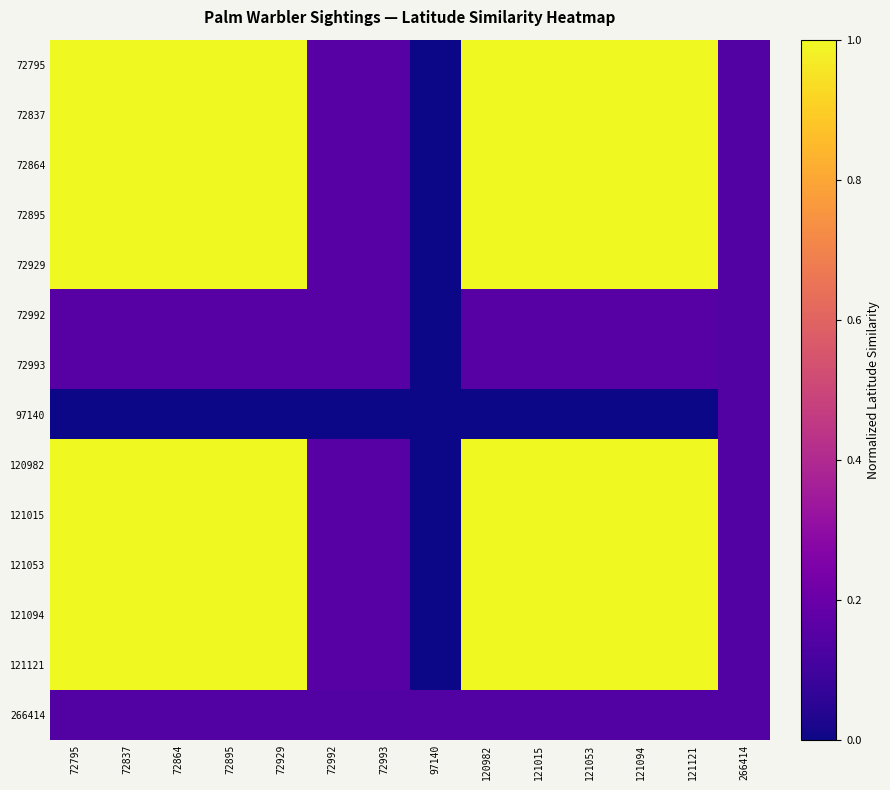

What is the difference between the highest and lowest values at 72795?

1.0